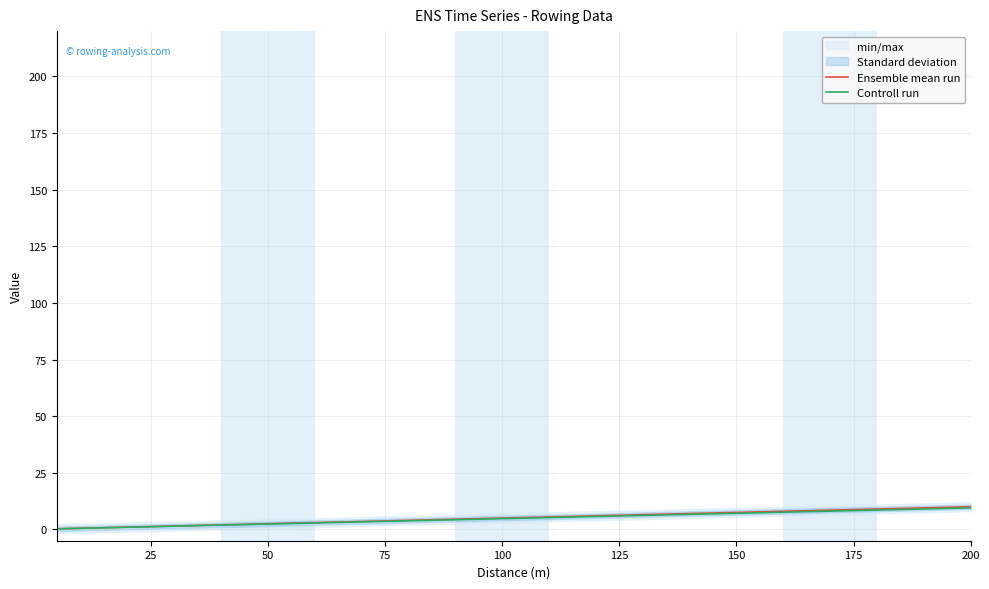

Reading left to right, transcribe all the data shown in this chart.

Ensemble mean run: 0.2	0.5	0.8	1.0	1.2	1.5	1.8	2.0	2.2	2.5	2.8	3.0	3.2	3.5	3.8	4.0	4.2	4.5	4.8	5.0	5.2	5.5	5.8	6.0	6.2	6.5	6.8	7.0	7.2	7.5	7.8	8.0	8.2	8.5	8.8	9.0	9.2	9.5	9.8	10.0
Controll run: 0.2	0.5	0.7	0.9	1.2	1.4	1.7	1.9	2.1	2.4	2.6	2.8	3.1	3.3	3.6	3.8	4.0	4.3	4.5	4.8	5.0	5.2	5.5	5.7	5.9	6.2	6.4	6.6	6.9	7.1	7.4	7.6	7.8	8.1	8.3	8.5	8.8	9.0	9.3	9.5